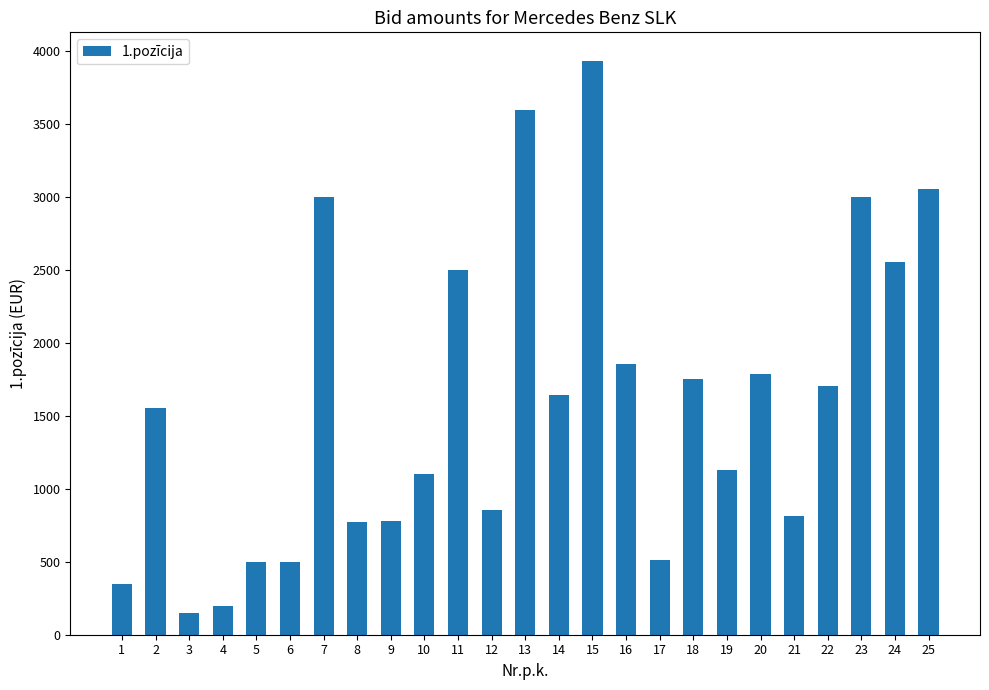

Read the value at 18.

1751.0